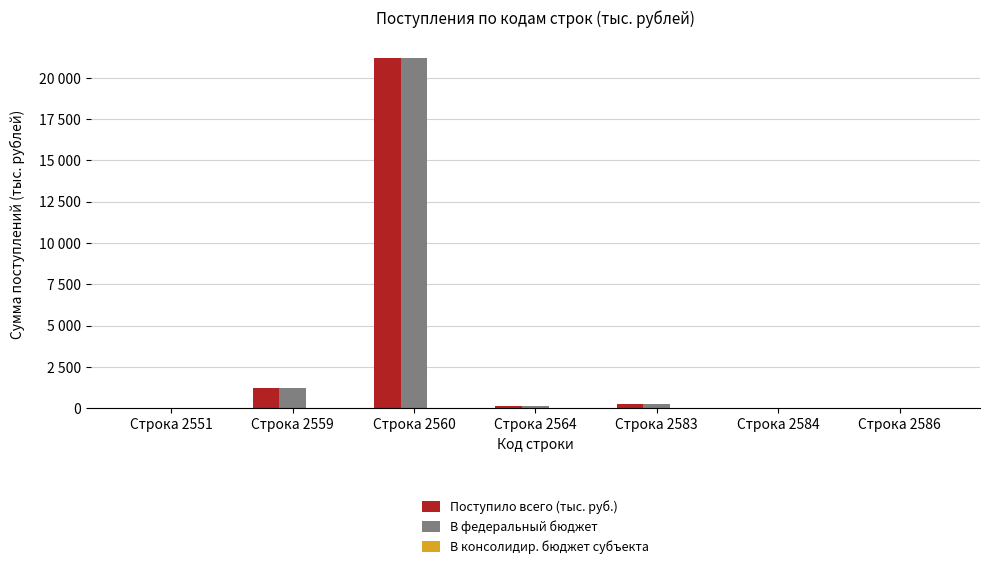

Which series has the largest total across all categories?

Поступило всего (тыс. руб.)